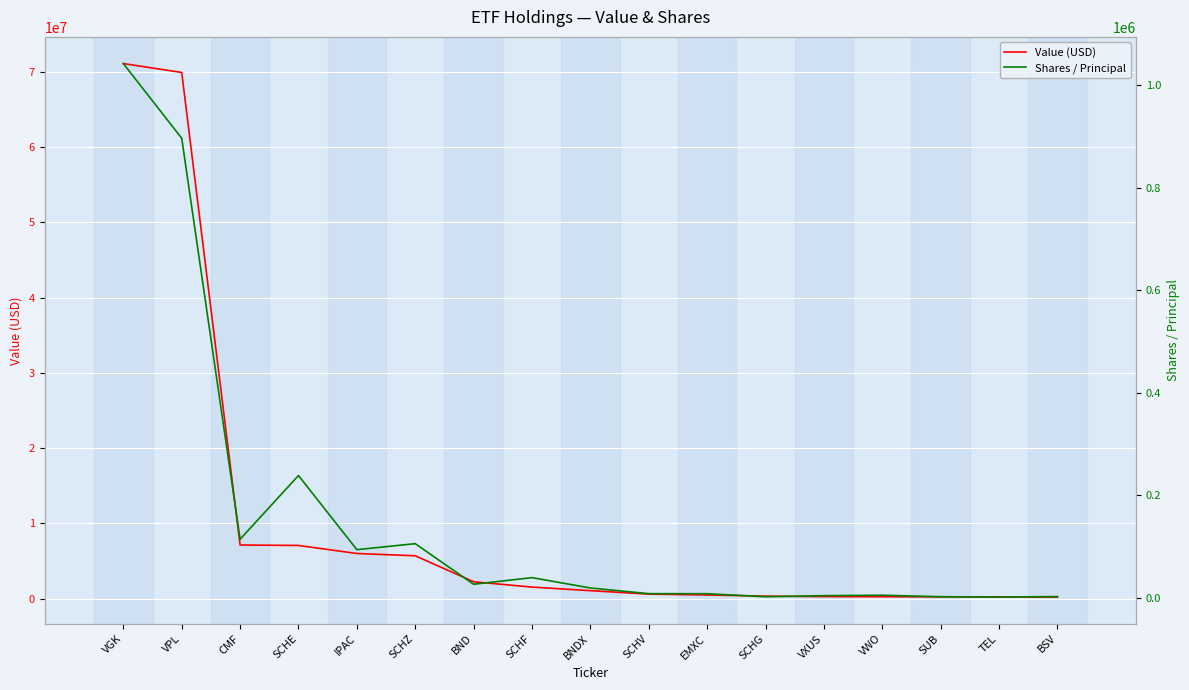

Rank the categories by Shares / Principal value from highest to lowest.

VGK, VPL, SCHE, CMF, SCHZ, IPAC, SCHF, BND, BNDX, SCHV, EMXC, VWO, VXUS, BSV, SUB, SCHG, TEL